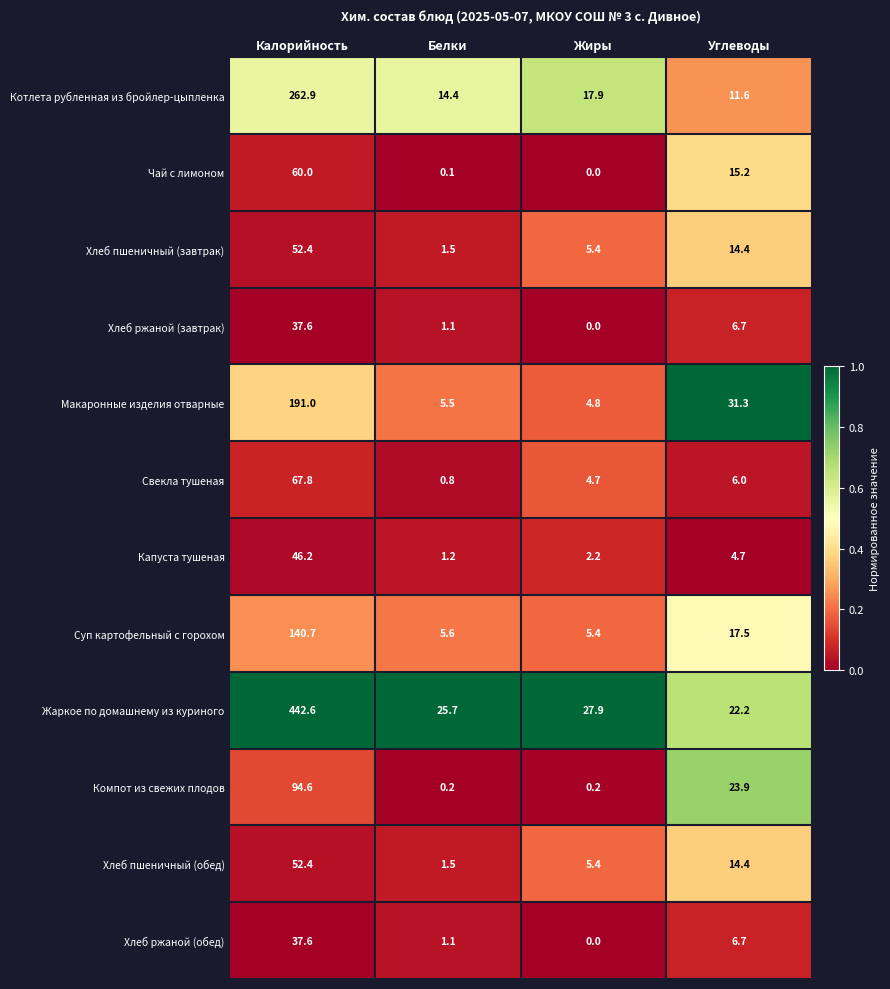

What is the sum of the Хлеб пшеничный (завтрак) values at Калорийность and Жиры?

57.8